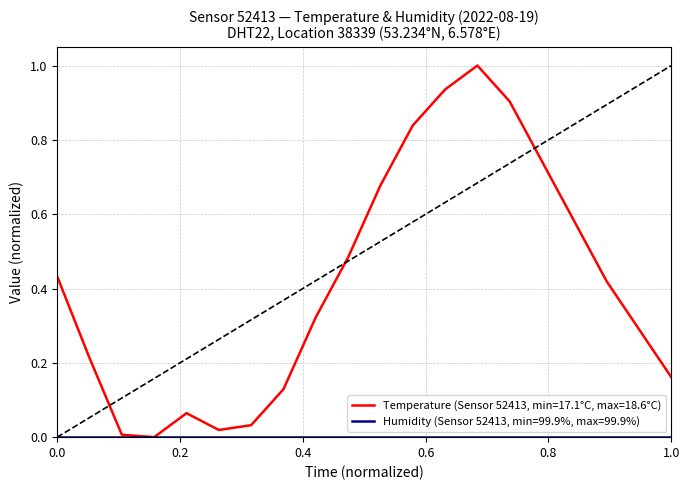

Which series has the largest total across all categories?

Temperature (Sensor 52413, min=17.1°C, max=18.6°C)